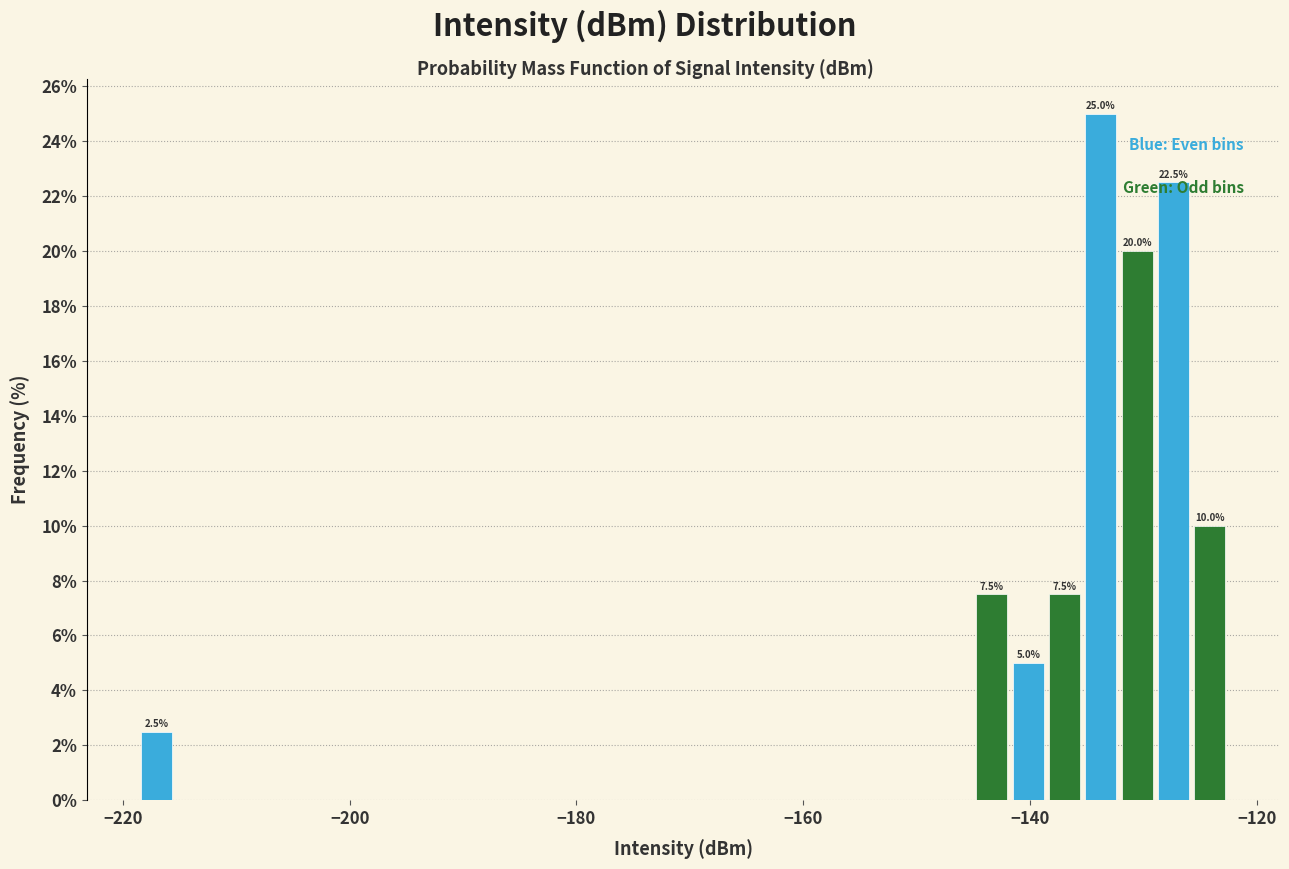

Read against the x-axis, roughly where is the centre of the tallest bar?

-134